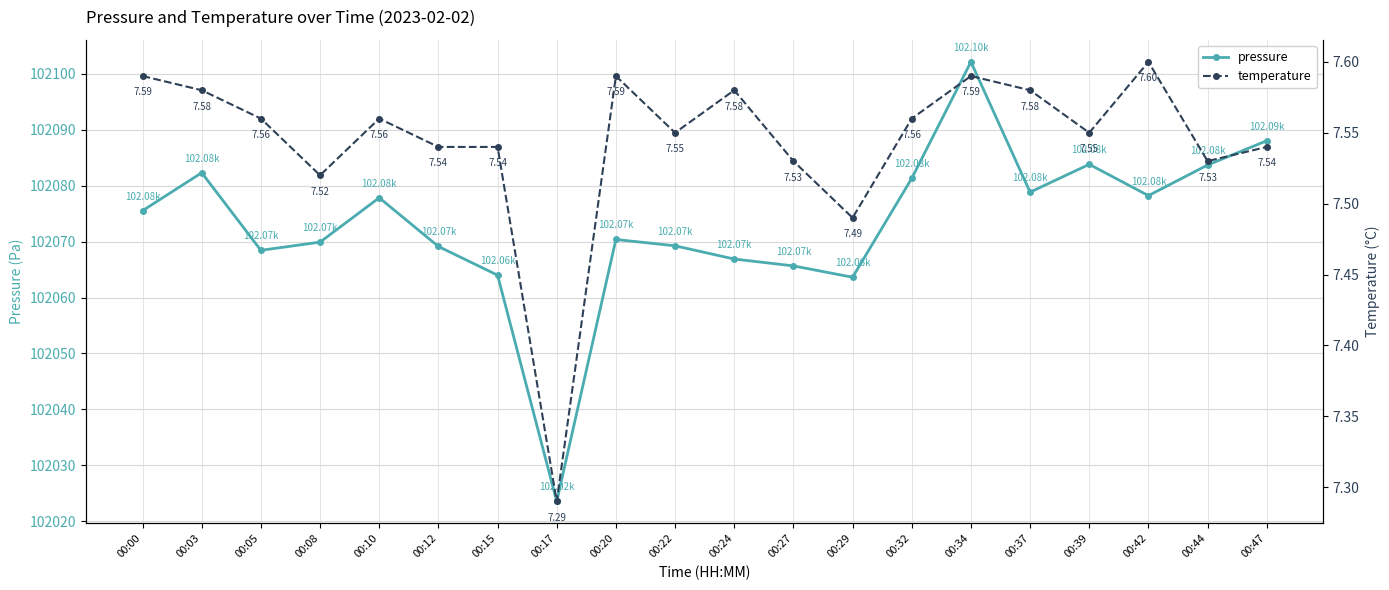

What is the value of the pressure point at the 12th from the left?

102065.7